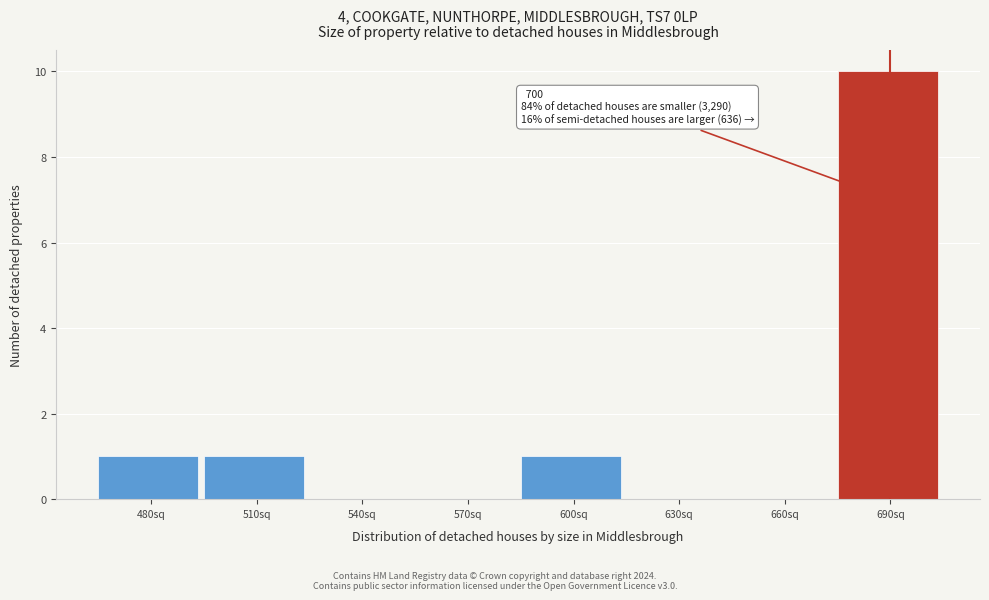

Reading left to right, transcribe all the data shown in this chart.

480sq=1	510sq=1	540sq=0	570sq=0	600sq=1	630sq=0	660sq=0	690sq=10